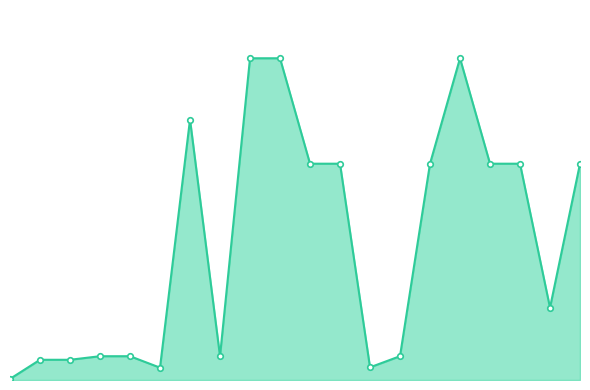

Does the chart have visible grid lines?

No